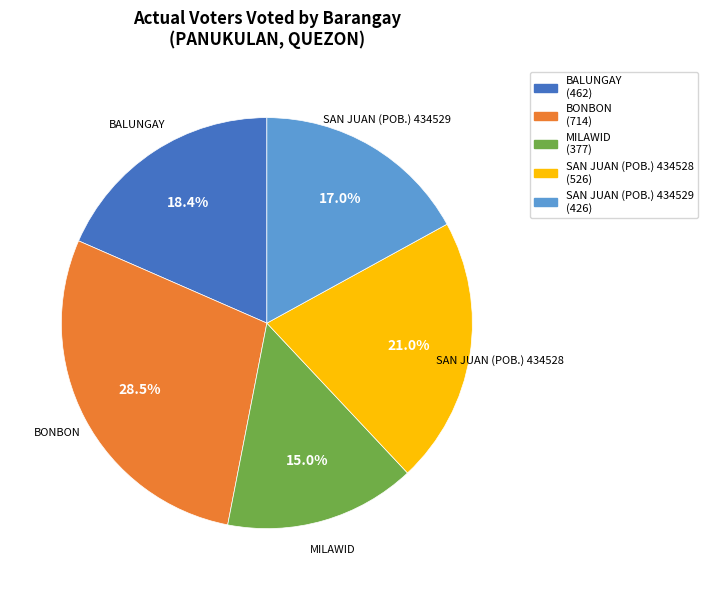

To the nearest percent, what percentage of the pie is MILAWID?

15%